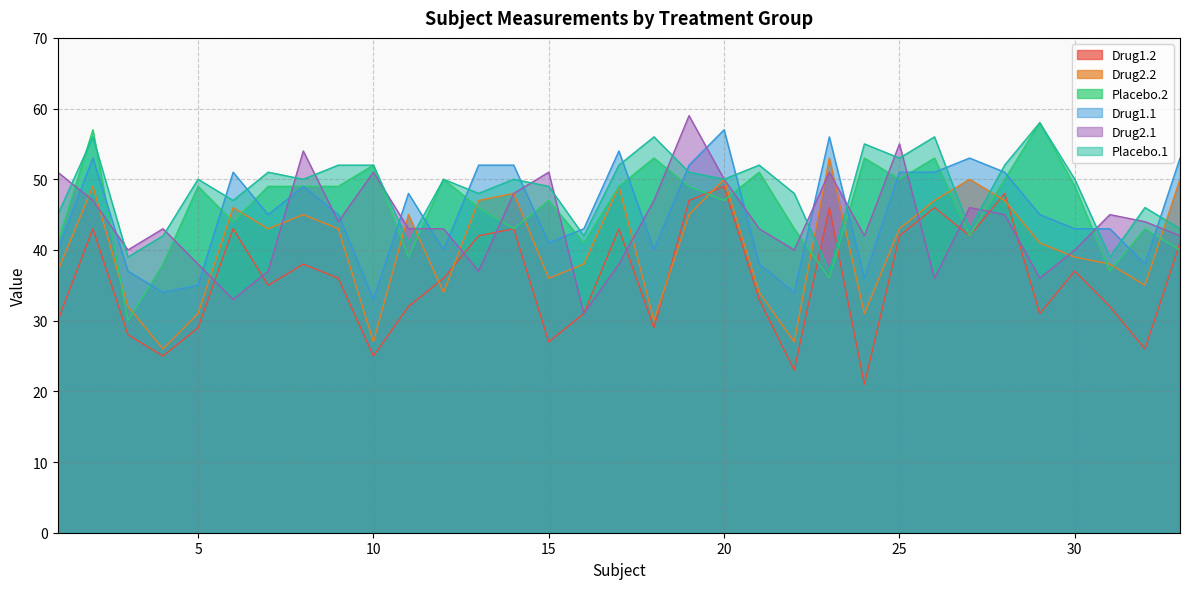

At how many categories does at least one series exceed 38?

33